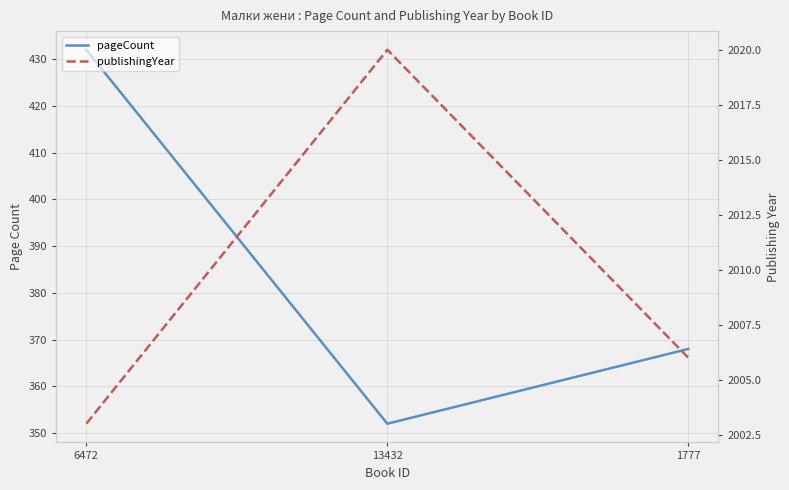

Which series has the largest total across all categories?

publishingYear